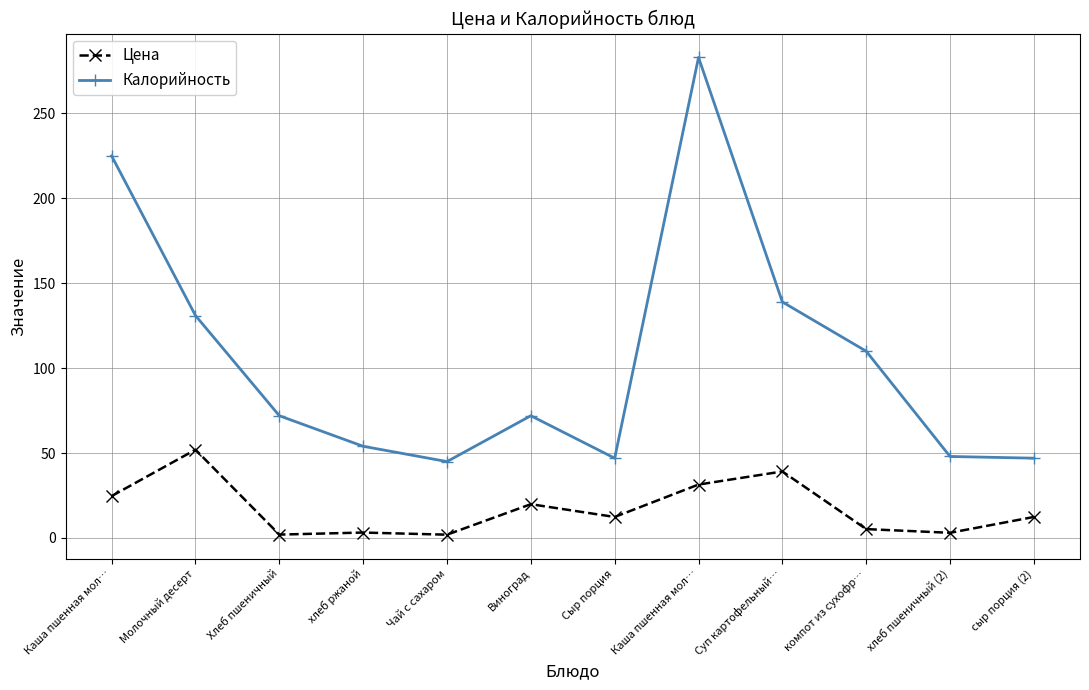

How many distinct data groups are displayed?

2